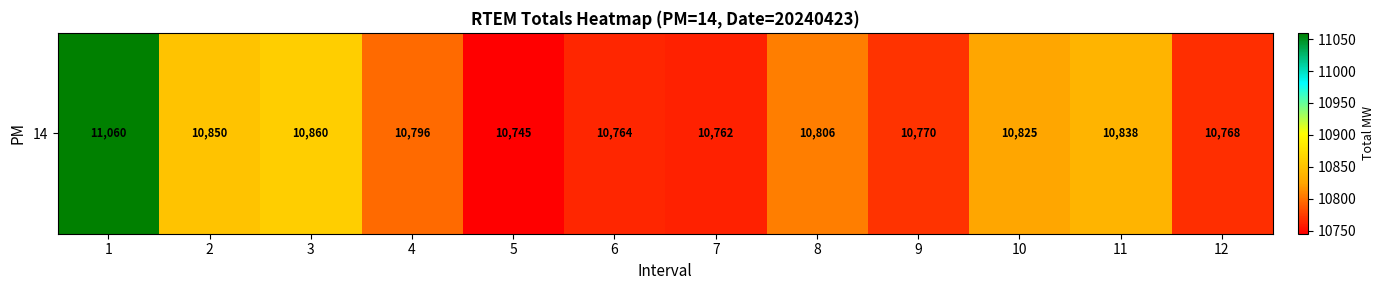

Rank the categories by value from lowest to highest.

5, 7, 6, 12, 9, 4, 8, 10, 11, 2, 3, 1